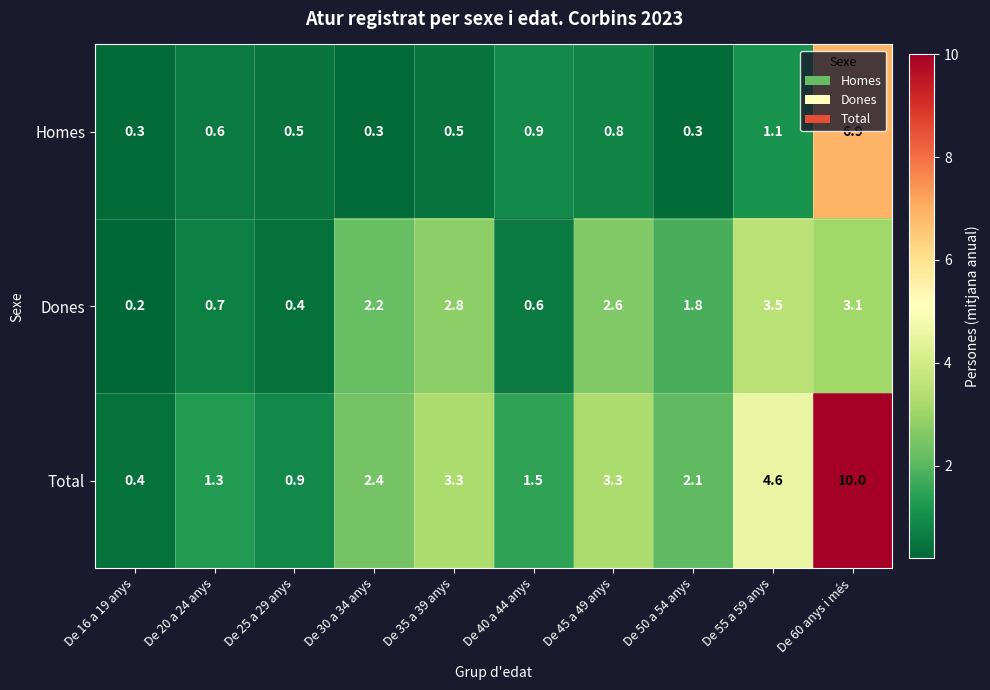

Reading right to left, what are all the values shown in this chart?

Homes: 6.9	1.1	0.3	0.8	0.9	0.5	0.3	0.5	0.6	0.3
Dones: 3.1	3.5	1.8	2.6	0.6	2.8	2.2	0.4	0.7	0.2
Total: 10.0	4.6	2.1	3.3	1.5	3.3	2.4	0.9	1.3	0.4